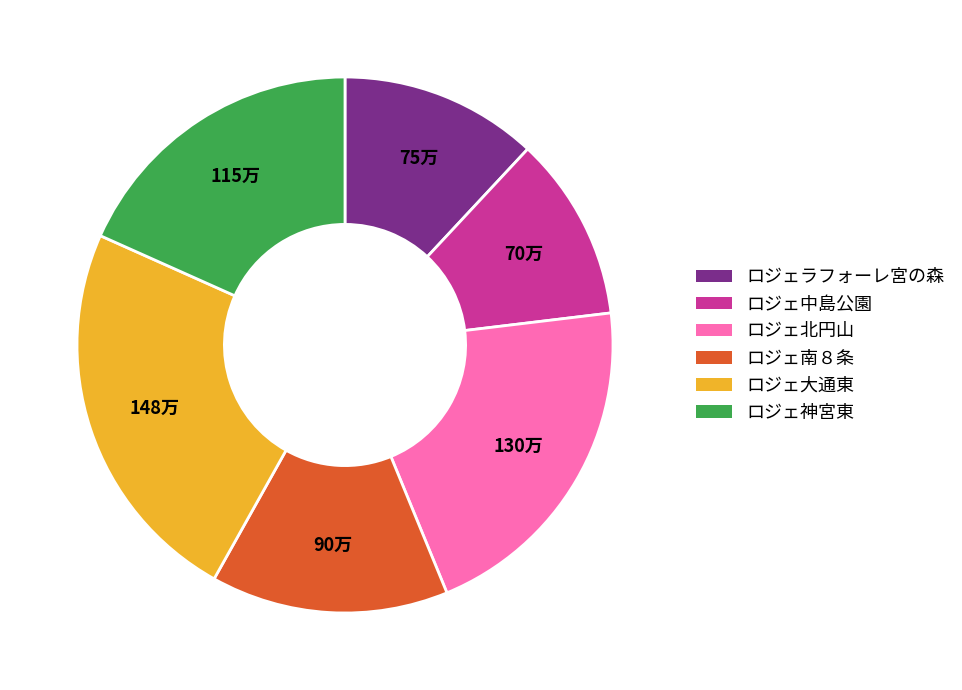

Is it true that ロジェラフォーレ宮の森 is 26% of the pie?

False